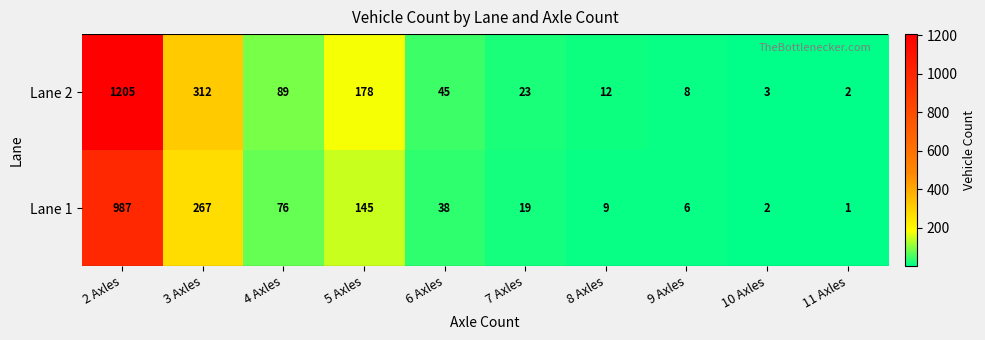

Which series has the largest range (max minus min)?

Lane 2